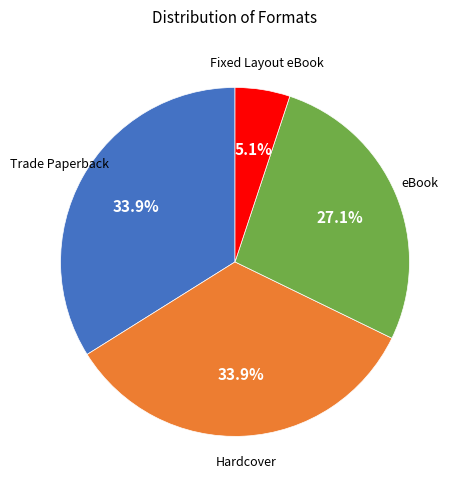

Is there a majority slice in this chart?

No